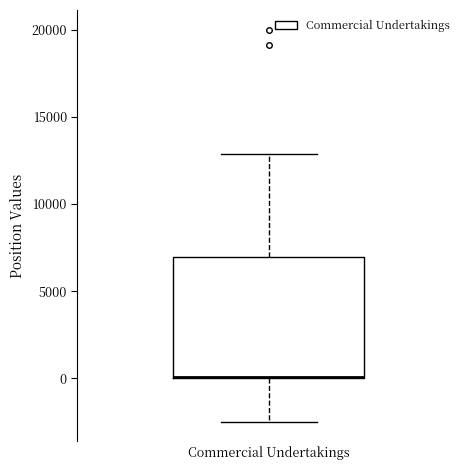

Transcribe this box plot: give where the median line is, the range the box spans, and where the two whiskers end, as read against the y-axis. The values are not printed on the chart, so give them approximately, as read against the axis.

median 0 (drawn on the box's lower edge), box 0 to 7000, whiskers -2500 to 13000